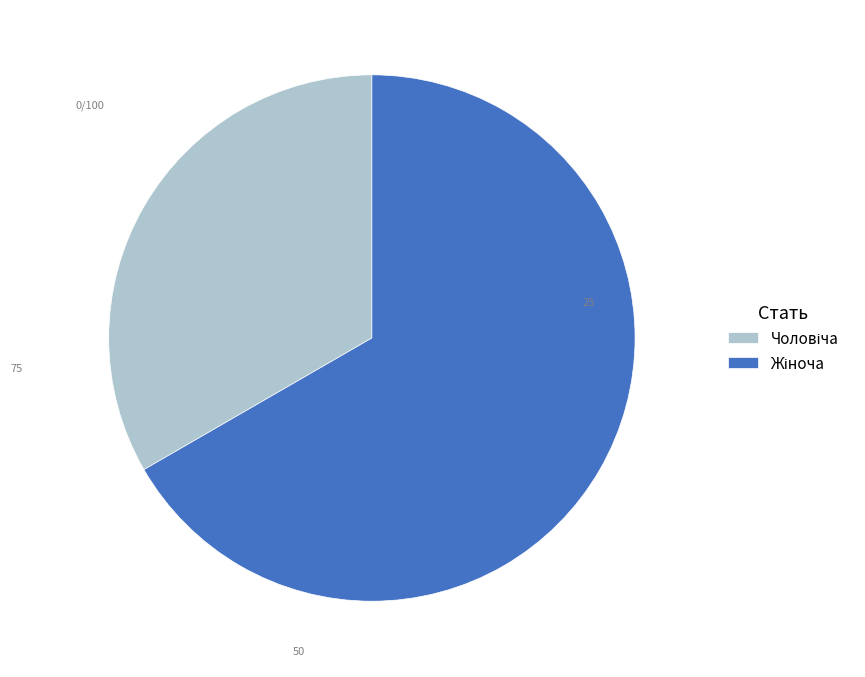

Does any single category account for the majority?

Yes